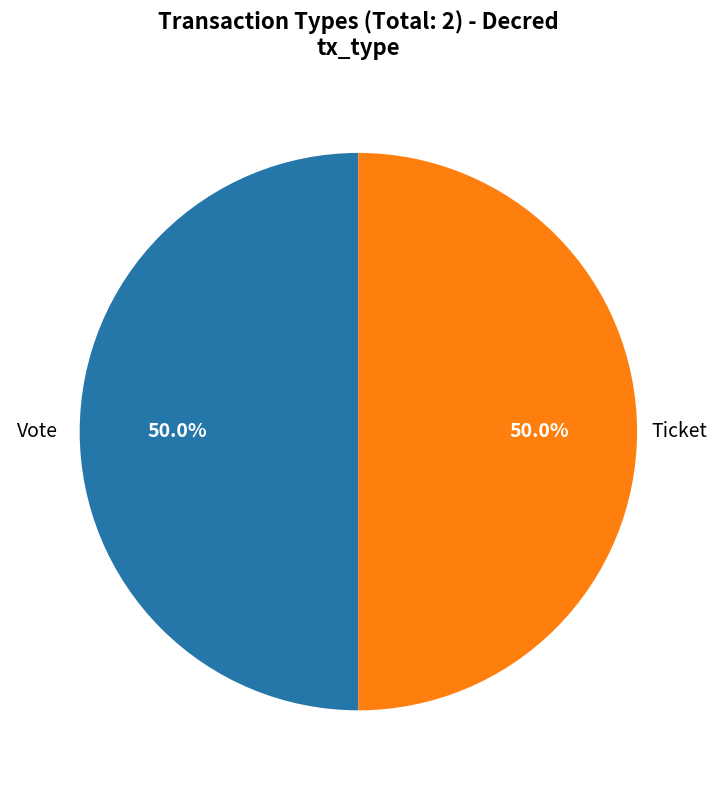

To the nearest percent, what is the average slice percentage?

50%